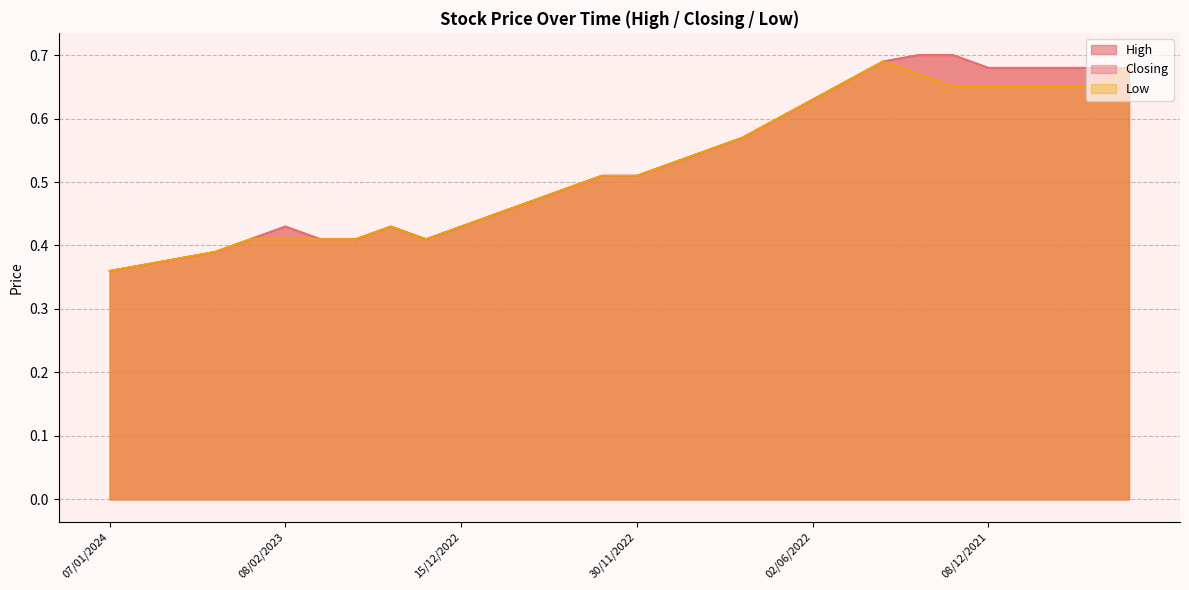

True or false: High has more than 1 interior local peaks.

True